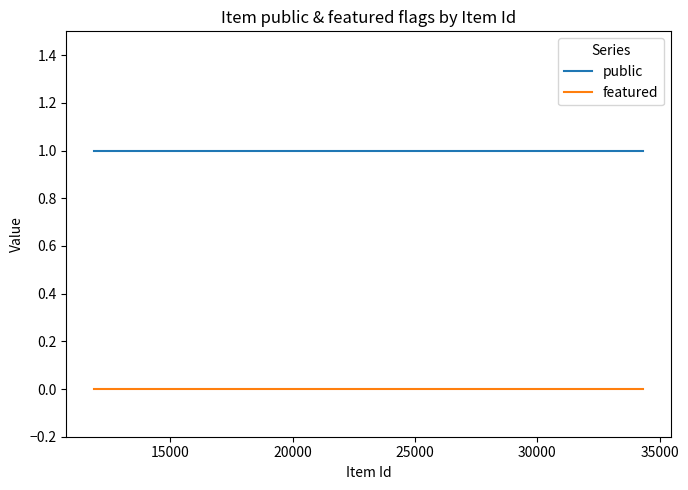

True or false: public and featured intersect in this chart.

False